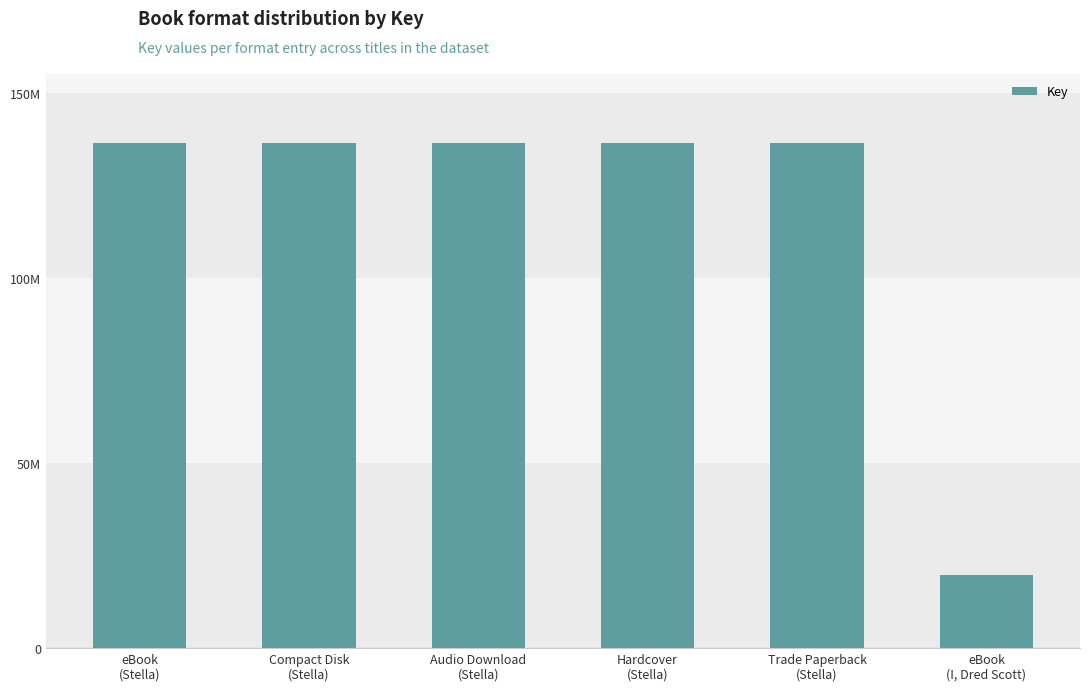

What is the ratio of the value at Compact Disk
(Stella) to the value at Hardcover
(Stella)?

1.0